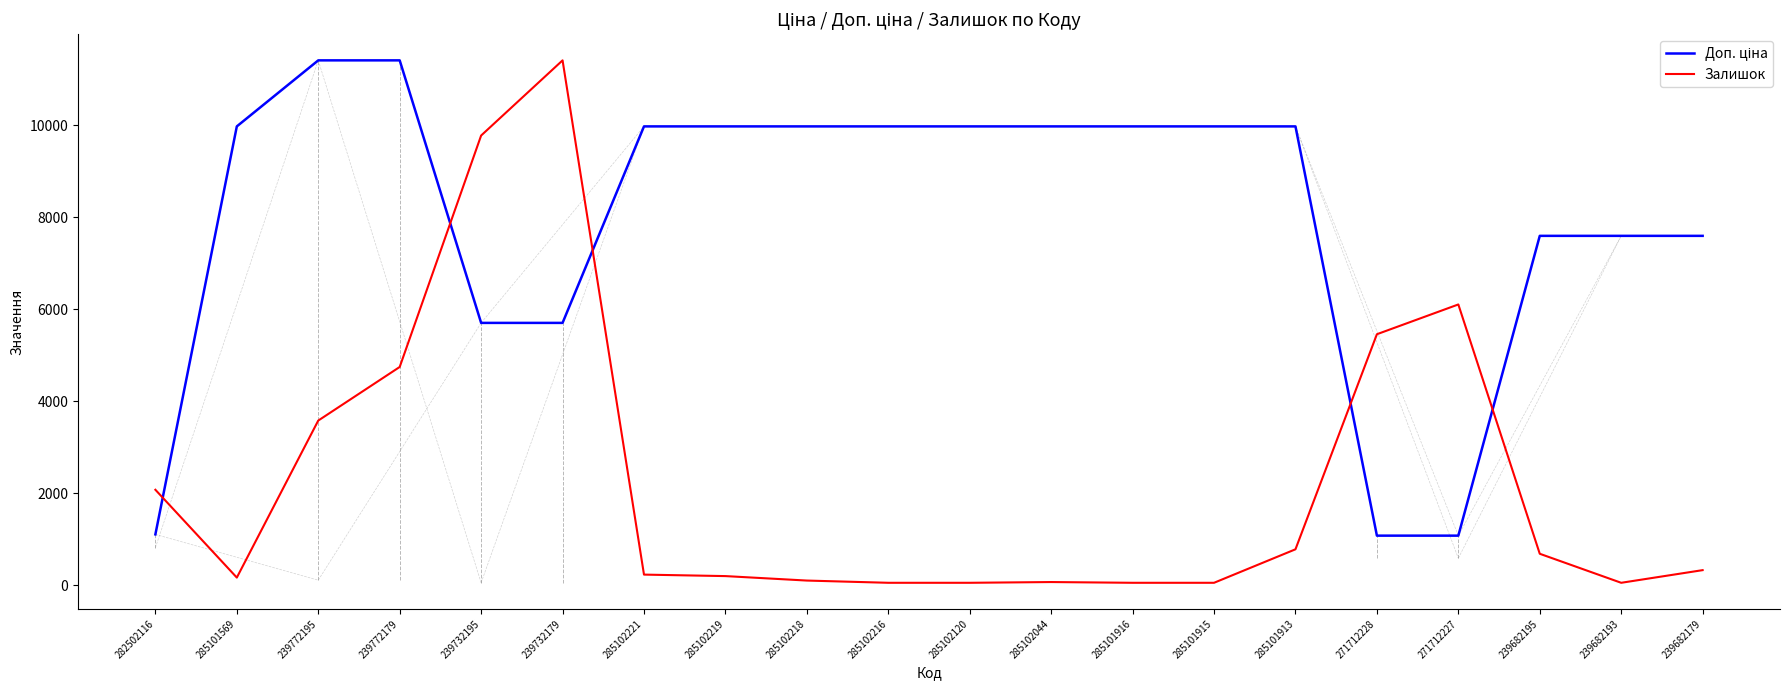

True or false: Залишок has a value of 3062.9 at 239772179.

False